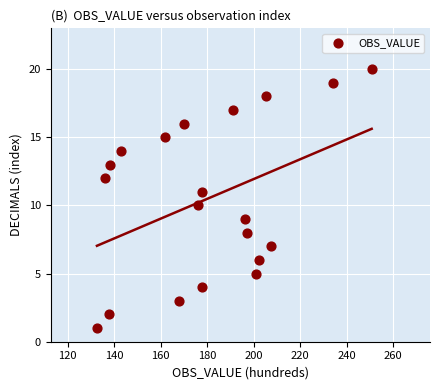

What is the range of Y values (max minus min)?

19